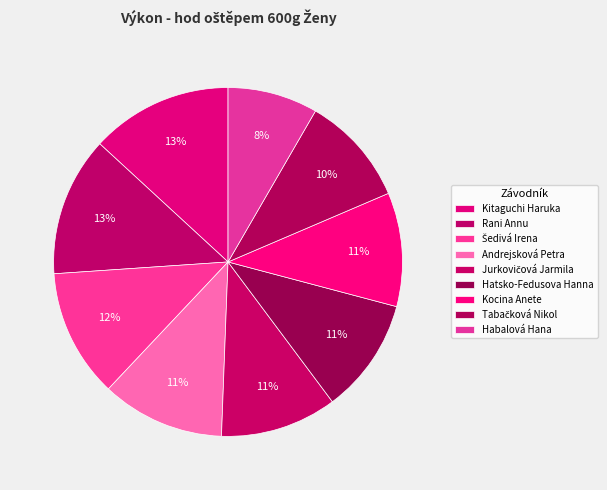

Which category has the biggest portion of the pie?

Kitaguchi Haruka